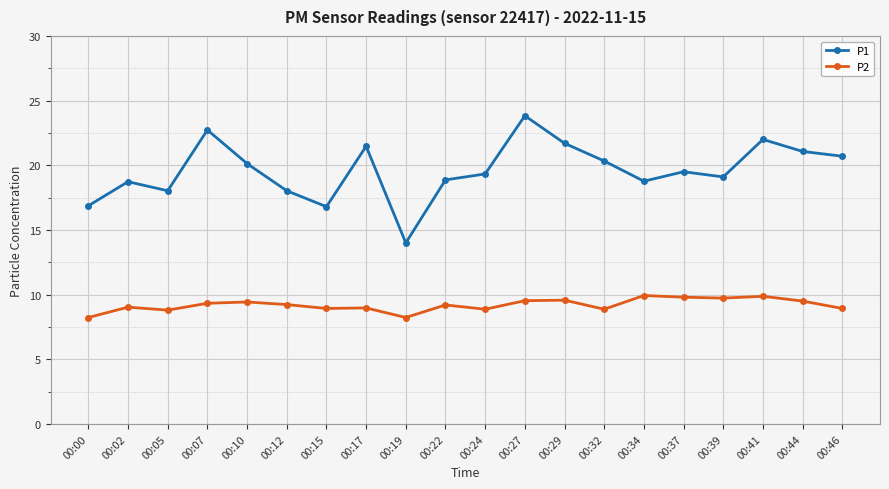

At 00:12, list the series in order from largest to smallest.

P1, P2